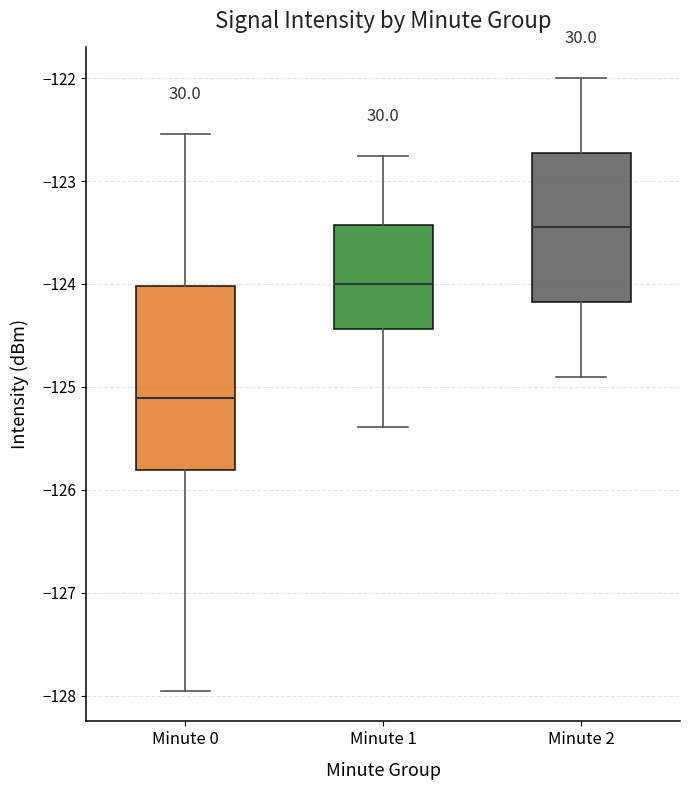

Where does the lower whisker of the box for Minute 0 end on the y-axis? The values are not printed on the chart, so give them approximately, as read against the axis.

-128.0